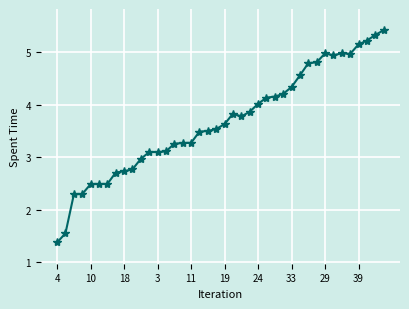

What is the average value?

3.7